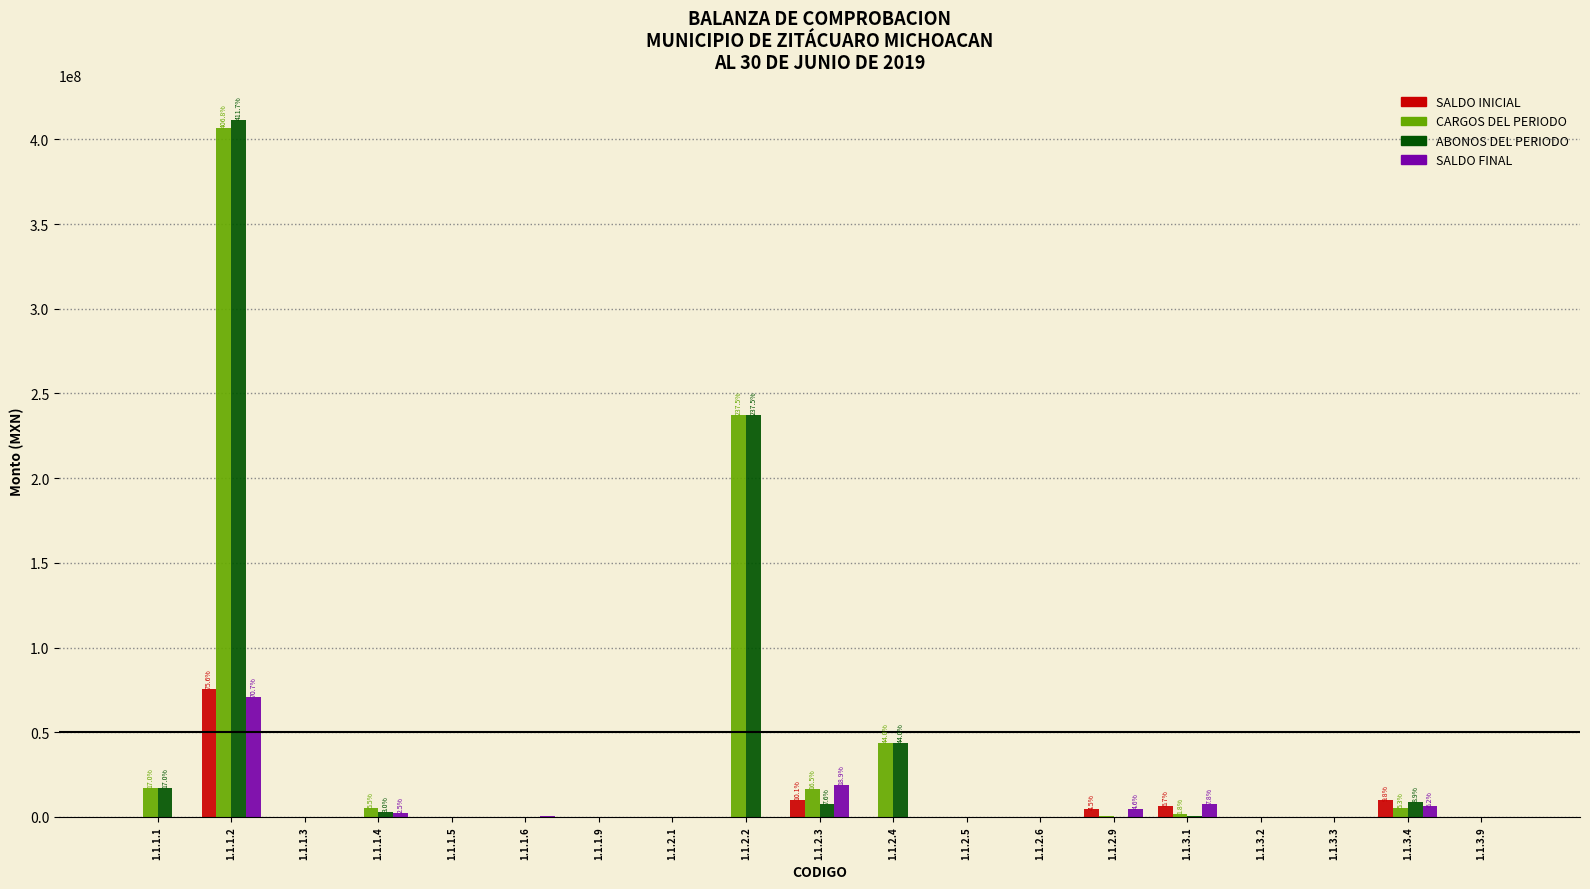

What is the sum of the ABONOS DEL PERIODO values at 1.1.1.2 and 1.1.1.1?

428661951.6